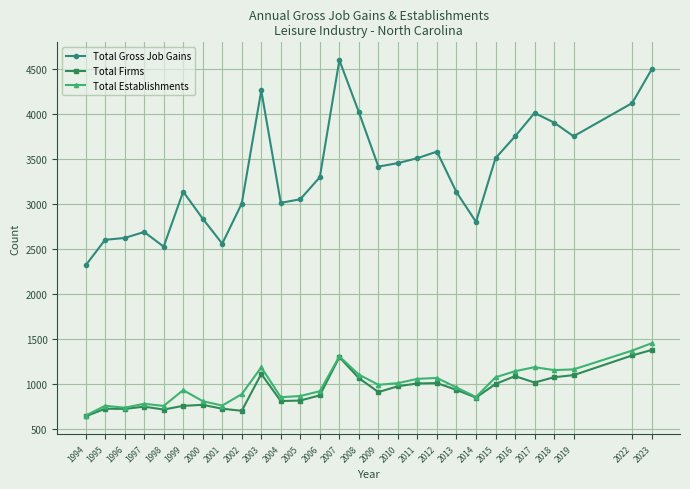

What value does the Total Establishments series have at 1999?

937